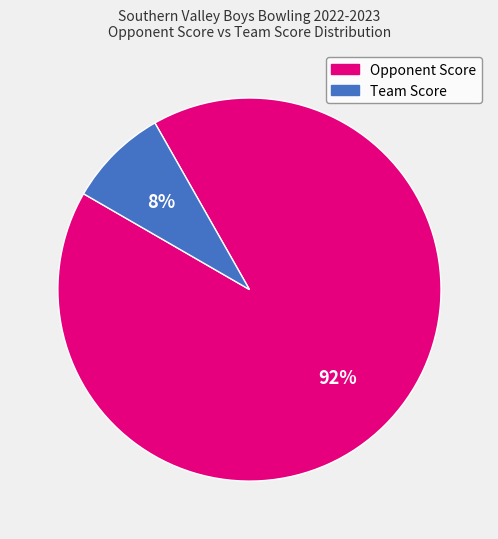

How many segments does this pie chart have?

2